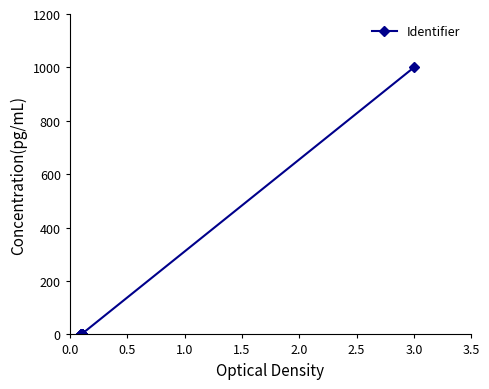

What is the sum of all values?

1015.4